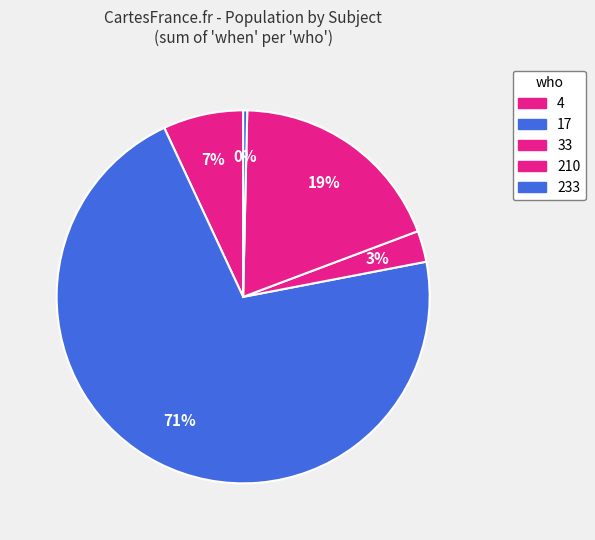

Between 210 and 233, which is larger?

233